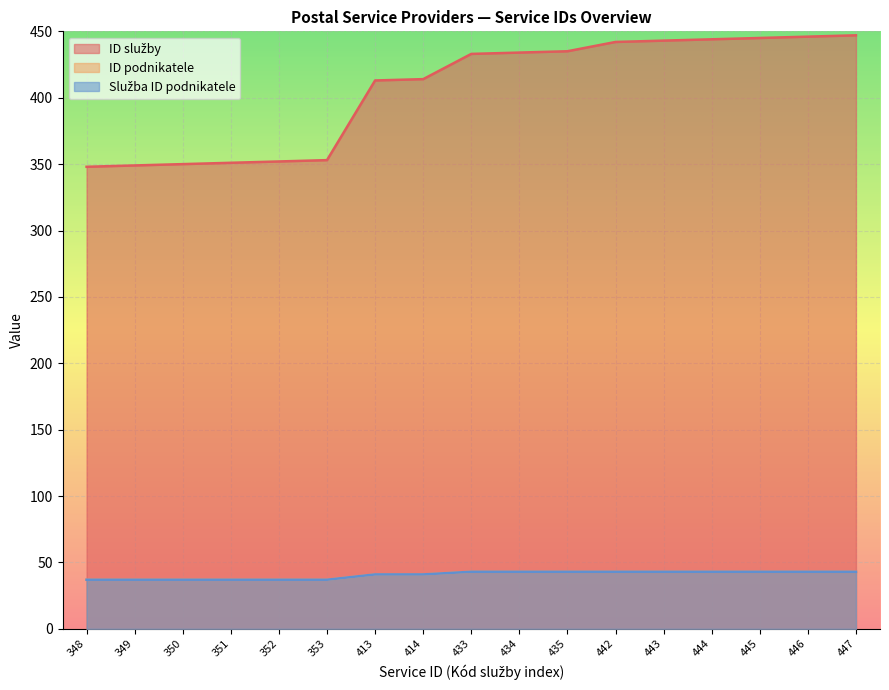

The ID podnikatele series shows 60 at 444. True or false?

False